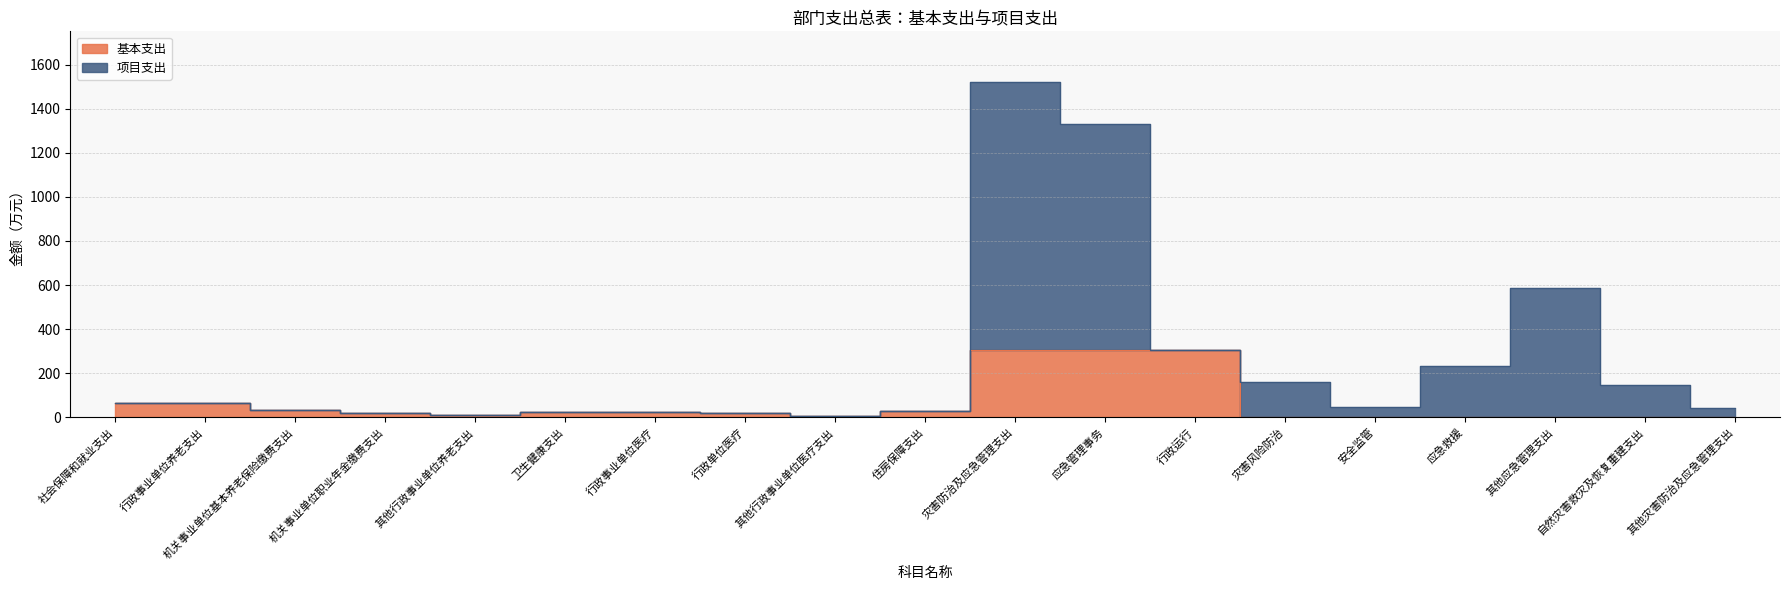

List the series in order of their overall mean, lowest first.

基本支出, 项目支出